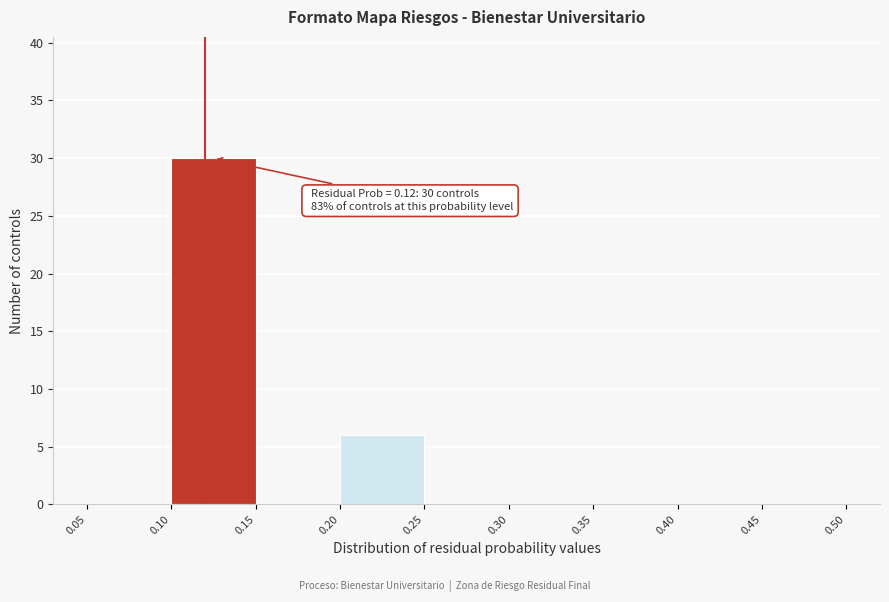

Which range on the x-axis has the tallest bar?

0.10 to 0.15